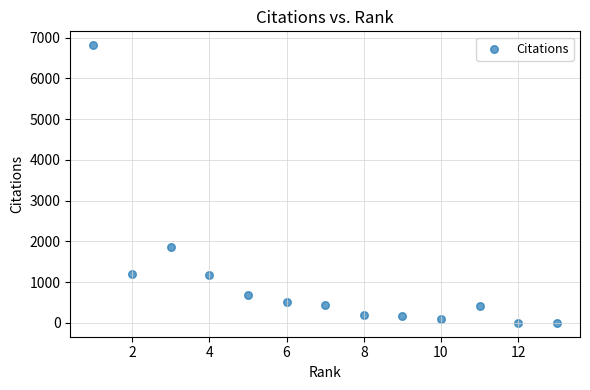

What is the range of Y values (max minus min)?

6811